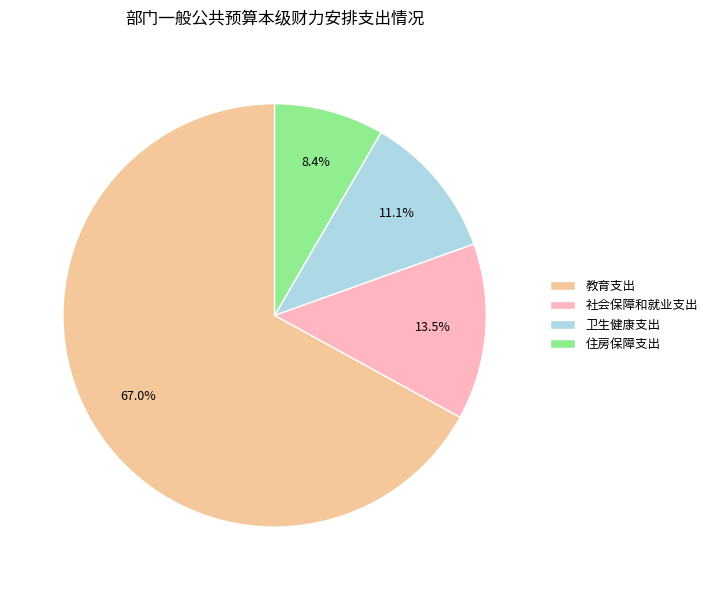

To the nearest percent, what is the difference between the 住房保障支出 and 卫生健康支出 slice percentages?

3%